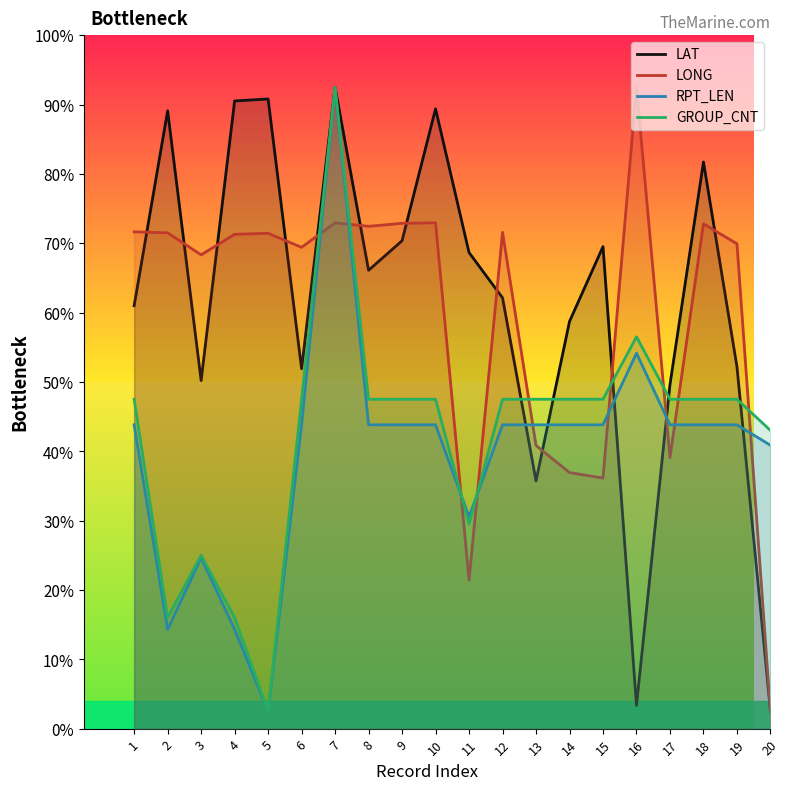

Where is the first local maximum for RPT_LEN?

3